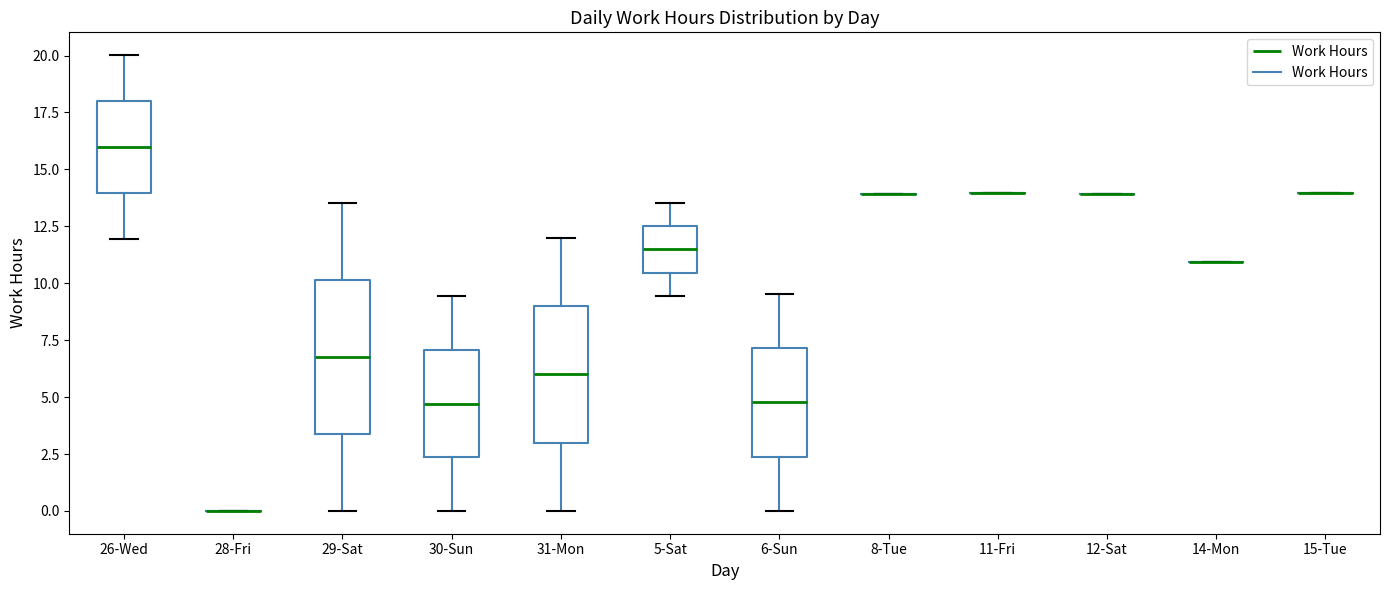

Reading left to right, read every box against the y-axis: the position of its median line, the range the box covers, and the ends of its whiskers. The values are not printed on the chart, so give them approximately, as read against the axis.

26-Wed: median 16.0, box 14.0 to 18.0, whiskers 12.0 to 20.0
28-Fri: box collapsed to a line at 0.0, whiskers 0.0 to 0.0
29-Sat: median 7.0, box 3.5 to 10.0, whiskers 0.0 to 13.5
30-Sun: median 4.5, box 2.5 to 7.0, whiskers 0.0 to 9.5
31-Mon: median 6.0, box 3.0 to 9.0, whiskers 0.0 to 12.0
5-Sat: median 11.5, box 10.5 to 12.5, whiskers 9.5 to 13.5
6-Sun: median 5.0, box 2.5 to 7.0, whiskers 0.0 to 9.5
8-Tue: box collapsed to a line at 14.0, whiskers 14.0 to 14.0
11-Fri: box collapsed to a line at 14.0, whiskers 14.0 to 14.0
12-Sat: box collapsed to a line at 14.0, whiskers 14.0 to 14.0
14-Mon: box collapsed to a line at 11.0, whiskers 11.0 to 11.0
15-Tue: box collapsed to a line at 14.0, whiskers 14.0 to 14.0